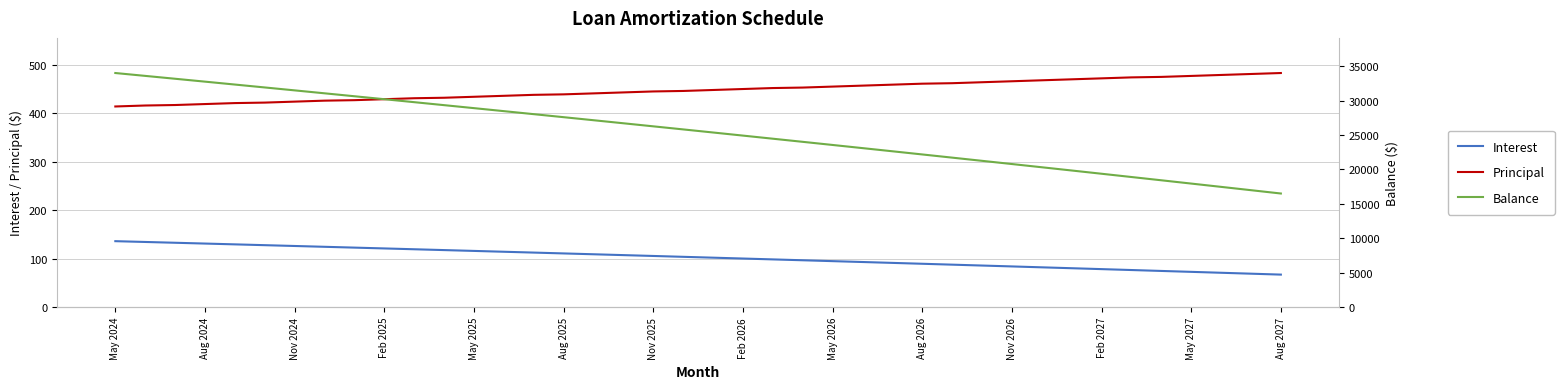

Which series has the largest total across all categories?

Balance